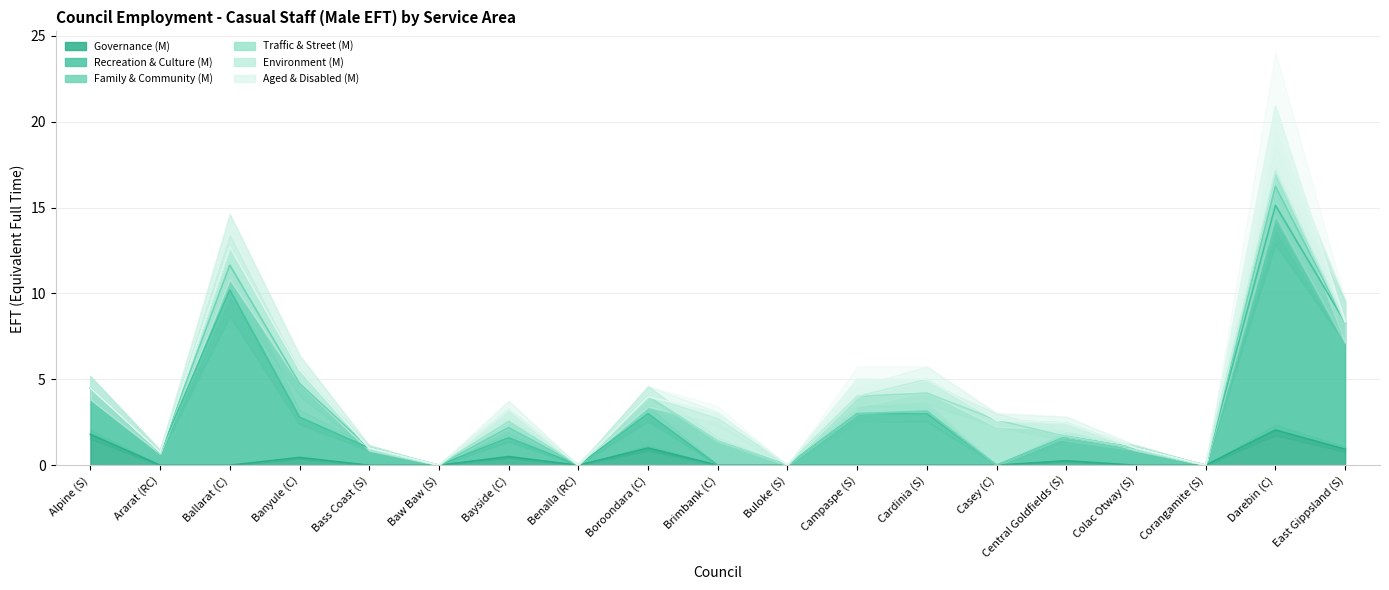

Rank the categories by Traffic & Street (M) value from lowest to highest.

Alpine (S), Bass Coast (S), Baw Baw (S), Benalla (RC), Boroondara (C), Brimbank (C), Buloke (S), Central Goldfields (S), Colac Otway (S), Corangamite (S), East Gippsland (S), Ararat (RC), Bayside (C), Darebin (C), Banyule (C), Campaspe (S), Cardinia (S), Ballarat (C), Casey (C)